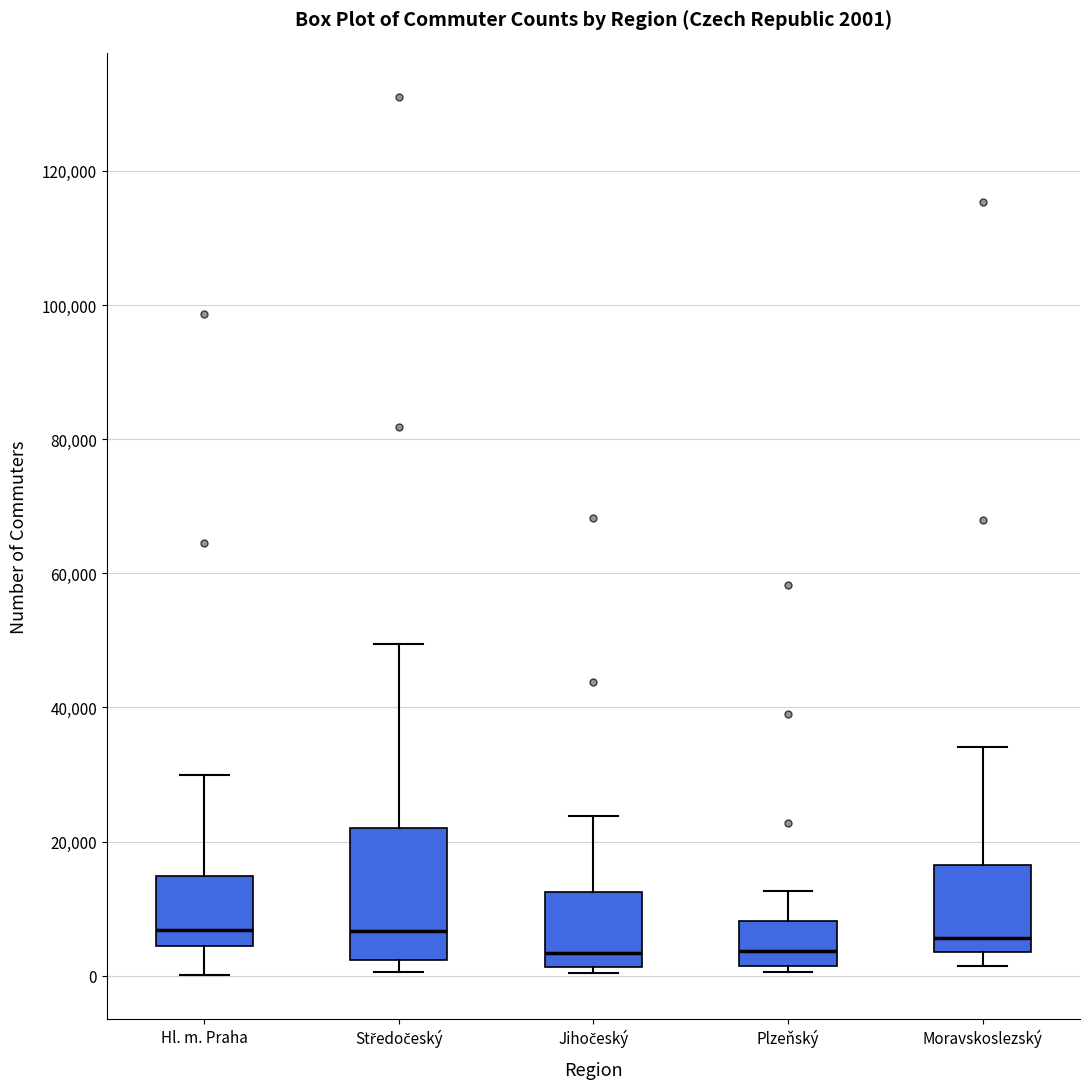

Comparing the boxes themselves (not the whiskers), which one is the tallest?

Středočeský